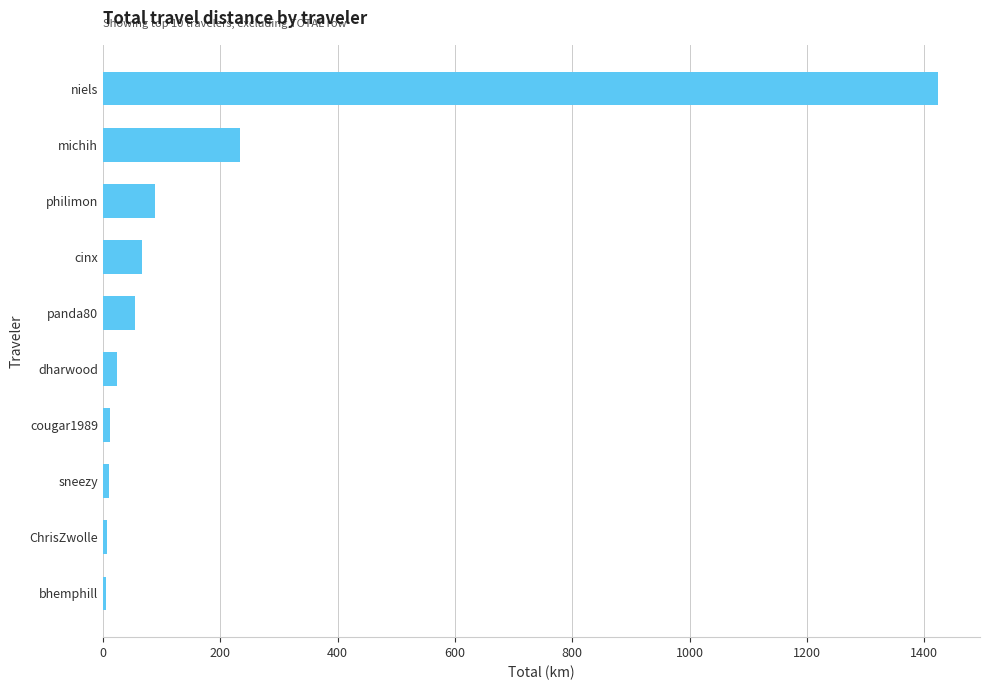

At which label is the value closest to 714?

michih